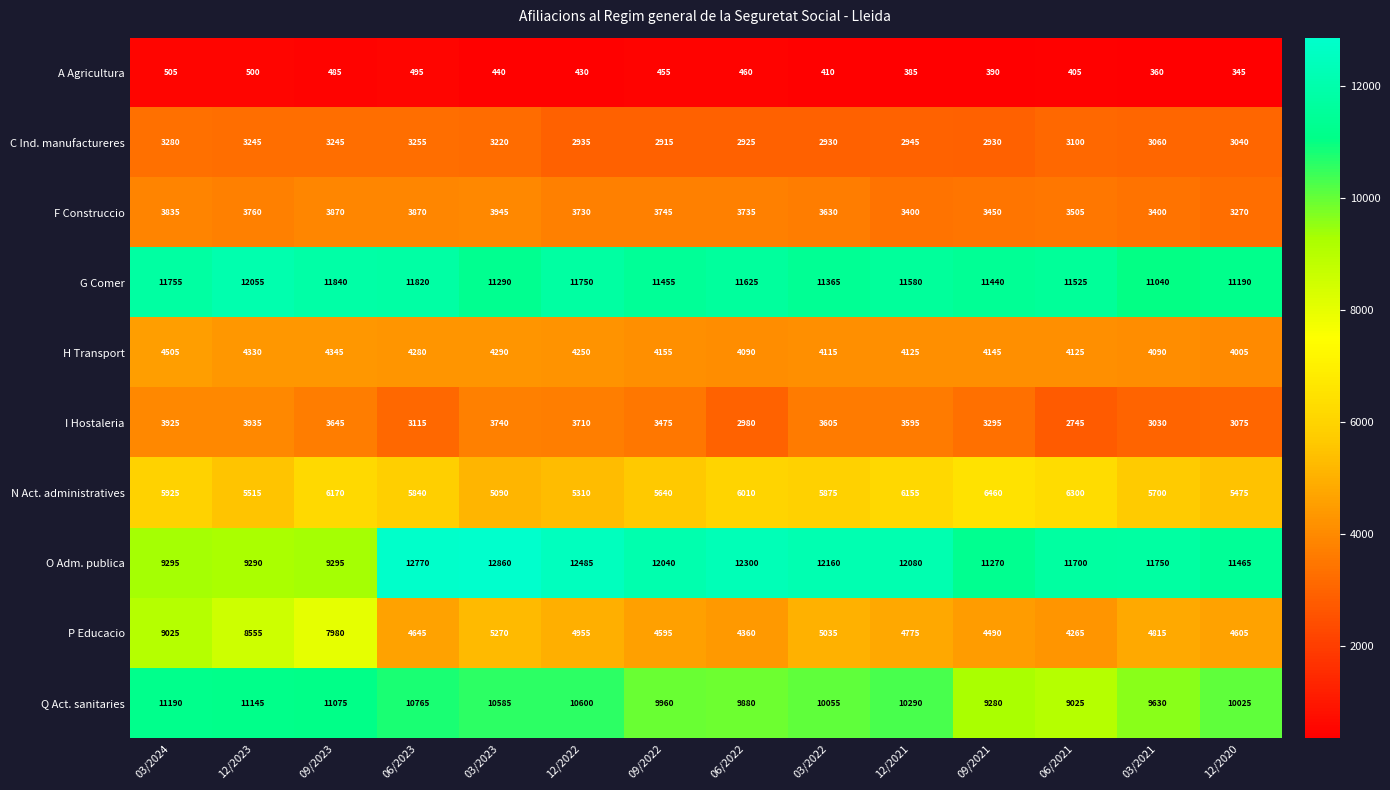

At which category does the chart reach its peak across all series?

03/2023